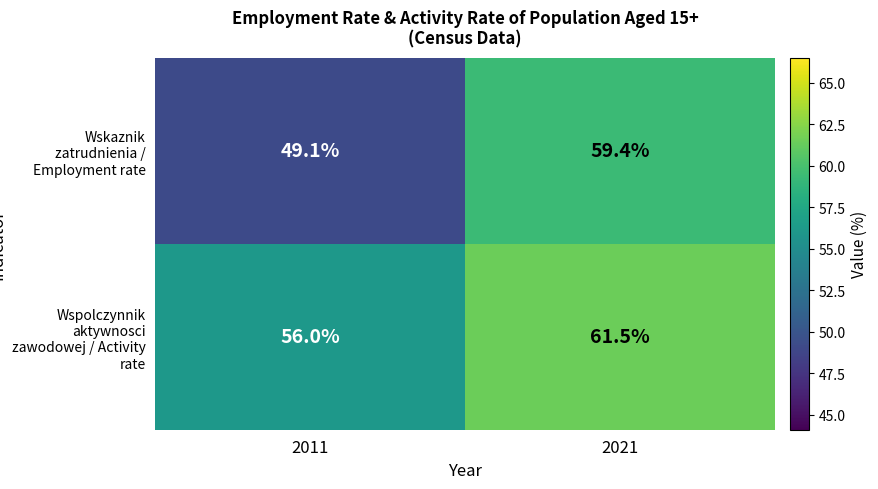

Which series has the widest spread of values?

Wskaznik zatrudnienia / Employment rate